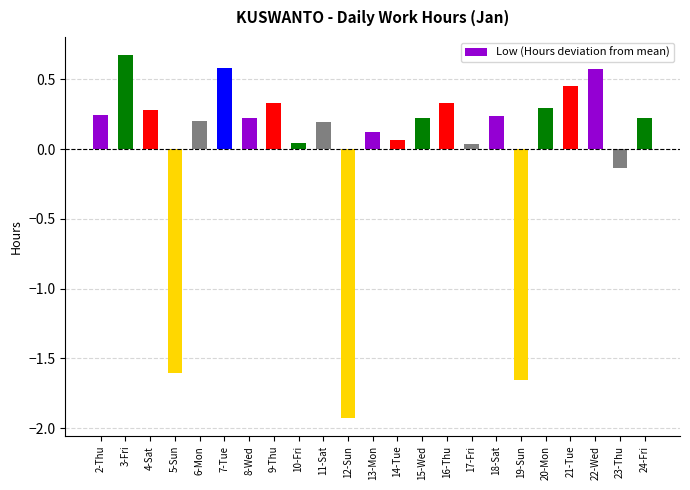

What is the label of the 1st bar from the left?

2-Thu